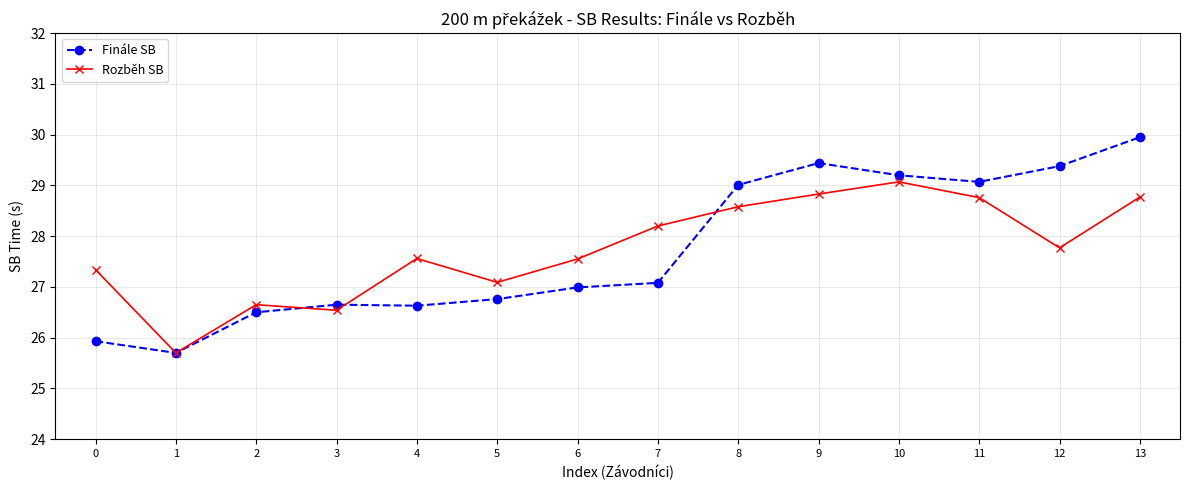

What is the spread (max minus min) of values at 7?

1.1